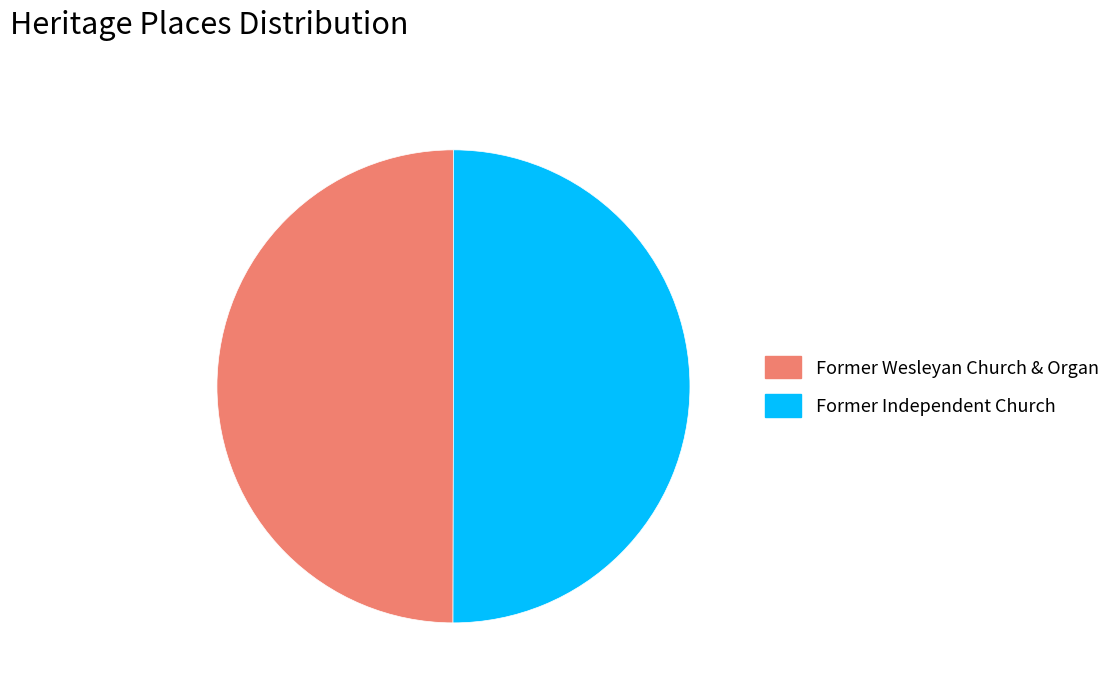

Approximately how many times larger is the value at Former Independent Church compared to Former Wesleyan Church & Organ?

1.0